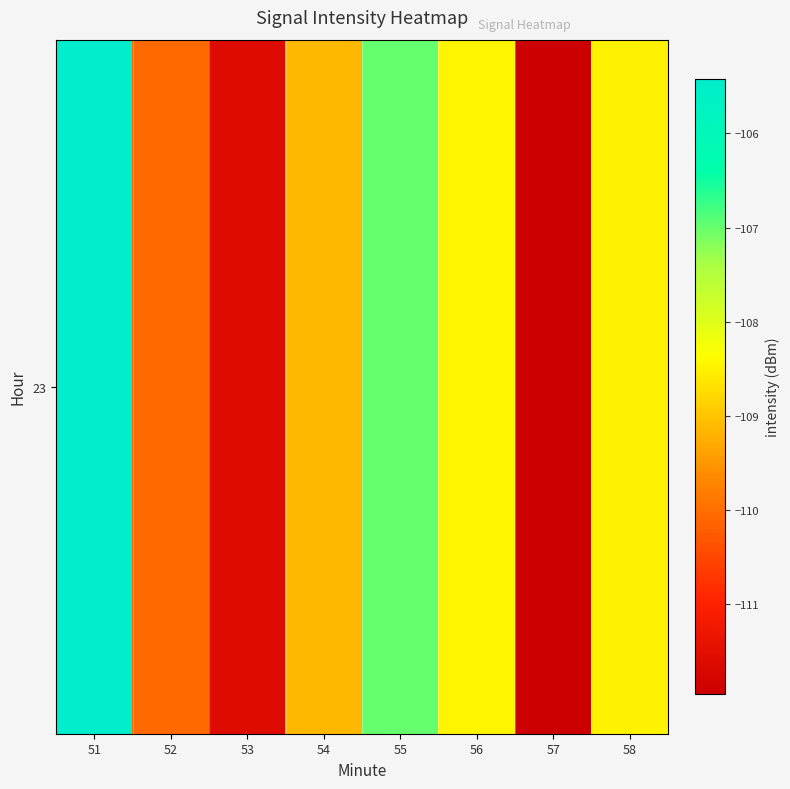

Rank the categories by value from lowest to highest.

57, 53, 52, 54, 58, 56, 55, 51